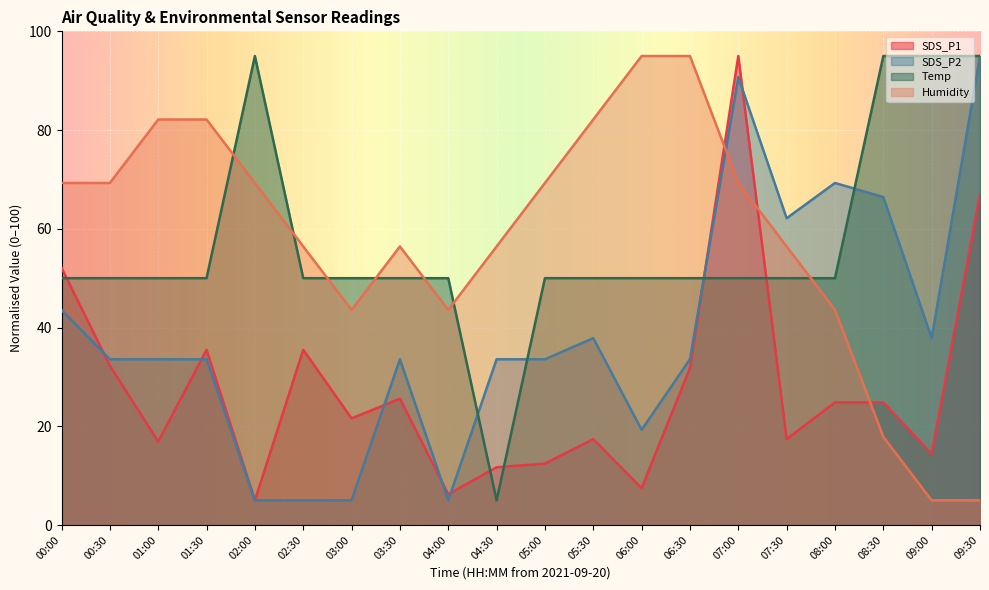

Count the number of data series in this chart.

4